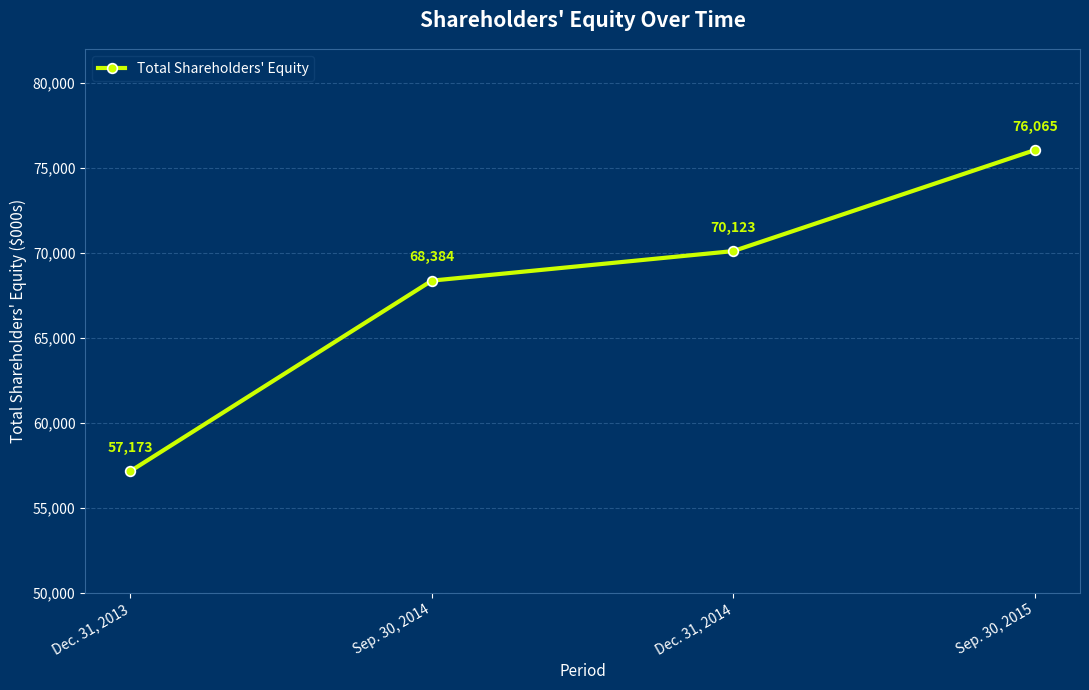

Reading right to left, list all the values displayed in this chart.

Sep. 30, 2015=76065	Dec. 31, 2014=70123	Sep. 30, 2014=68384	Dec. 31, 2013=57173